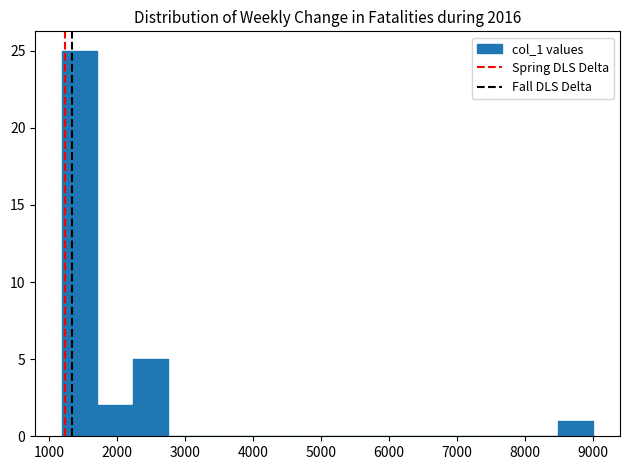

Reading left to right, list every bar in this chart as the range it spans on the x-axis followed by its height. Neither the bar edges nor the heights are printed on the chart, so give them approximately, as read against the axes.

1200 to 1700: 25
1700 to 2200: 2
2200 to 2800: 5
2800 to 3300: 0
3300 to 3800: 0
3800 to 4300: 0
4300 to 4800: 0
4800 to 5400: 0
5400 to 5900: 0
5900 to 6400: 0
6400 to 6900: 0
6900 to 7400: 0
7400 to 8000: 0
8000 to 8500: 0
8500 to 9000: 1